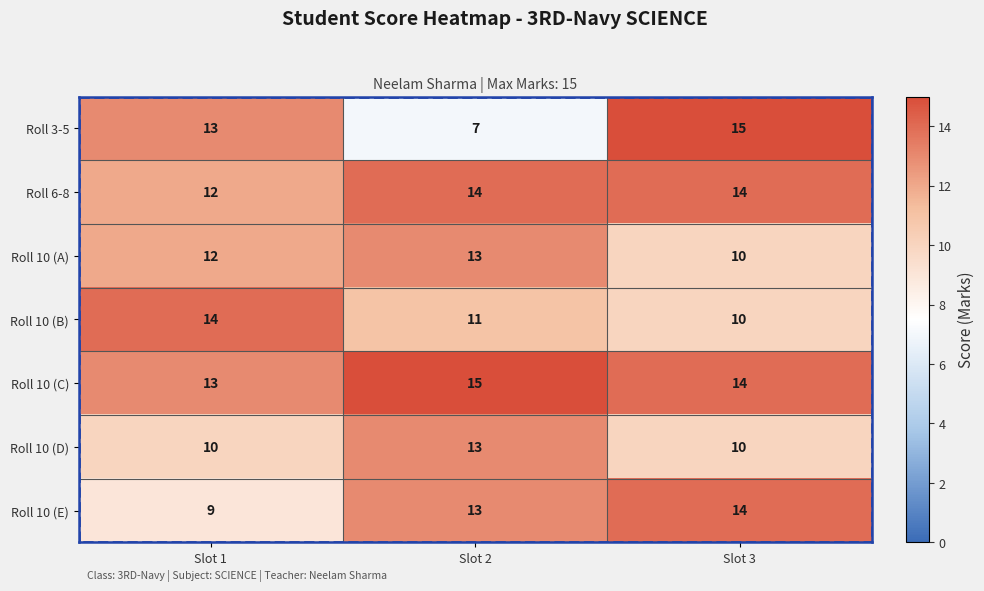

Is it true that Roll 10 (A) equals 13 at Slot 2?

True